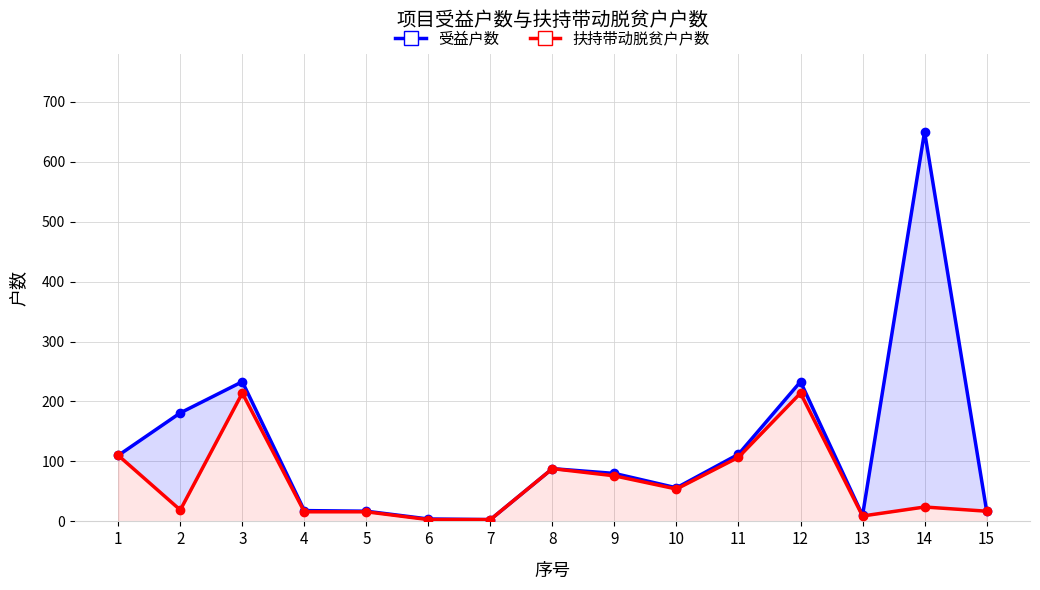

At which category is the sum across all series the highest?

14